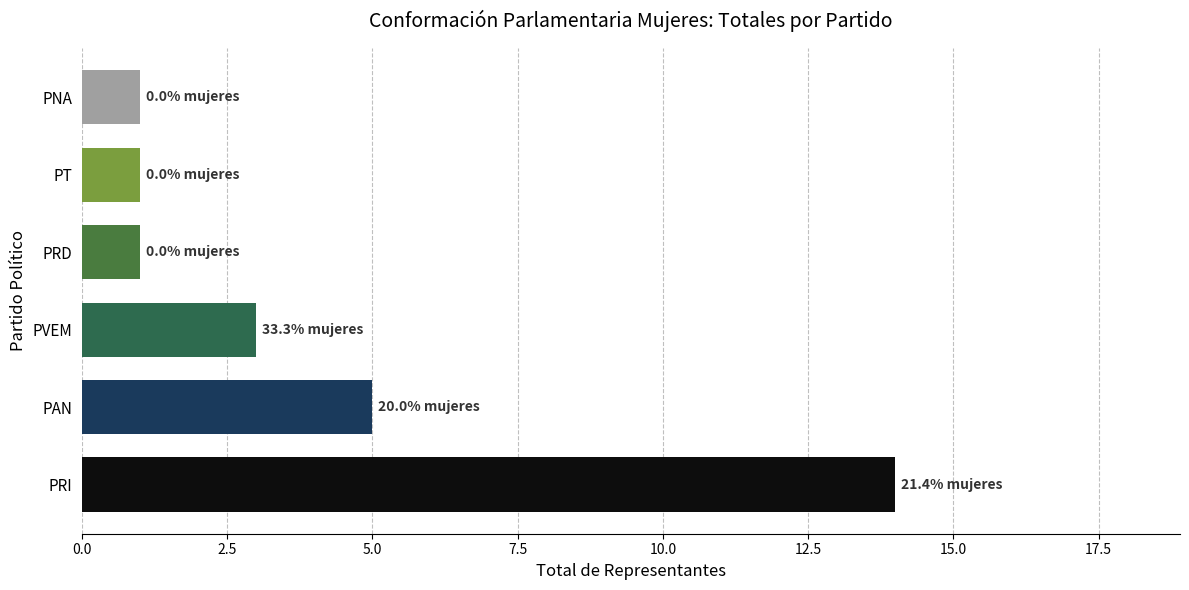

The chart shows a value of 8 at PAN. True or false?

False